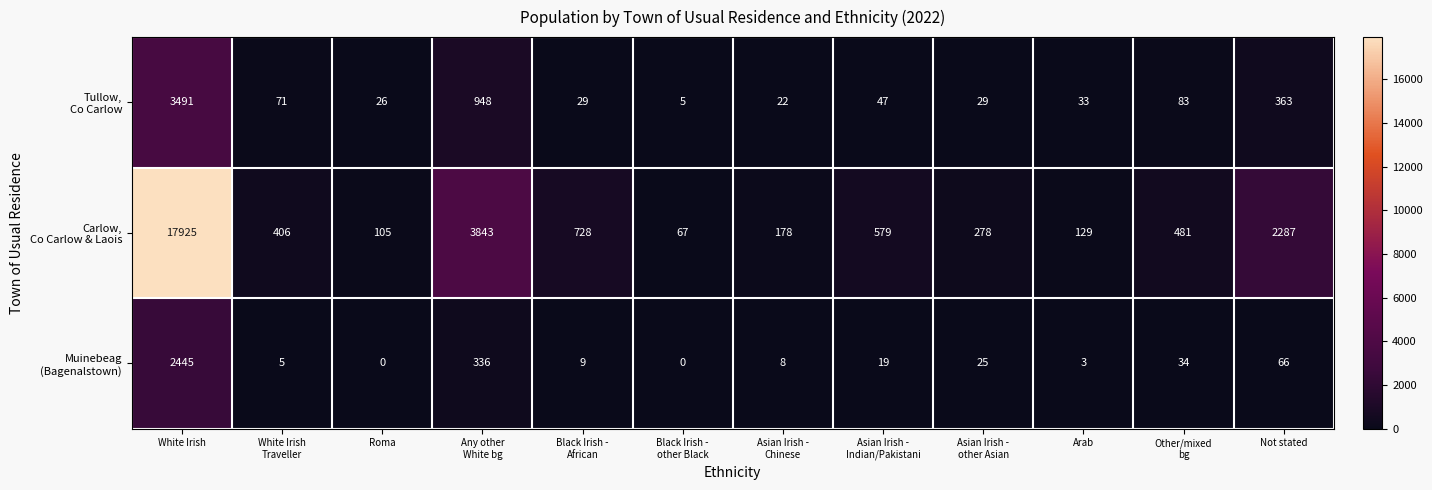

Which category has the highest value across all series?

White Irish